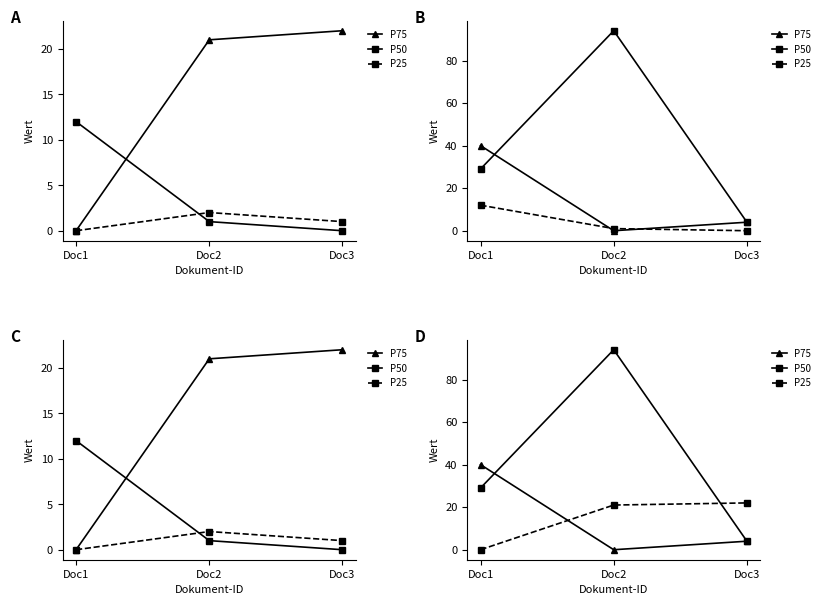

What is the difference between the maximum and minimum values in the P50 series?

90